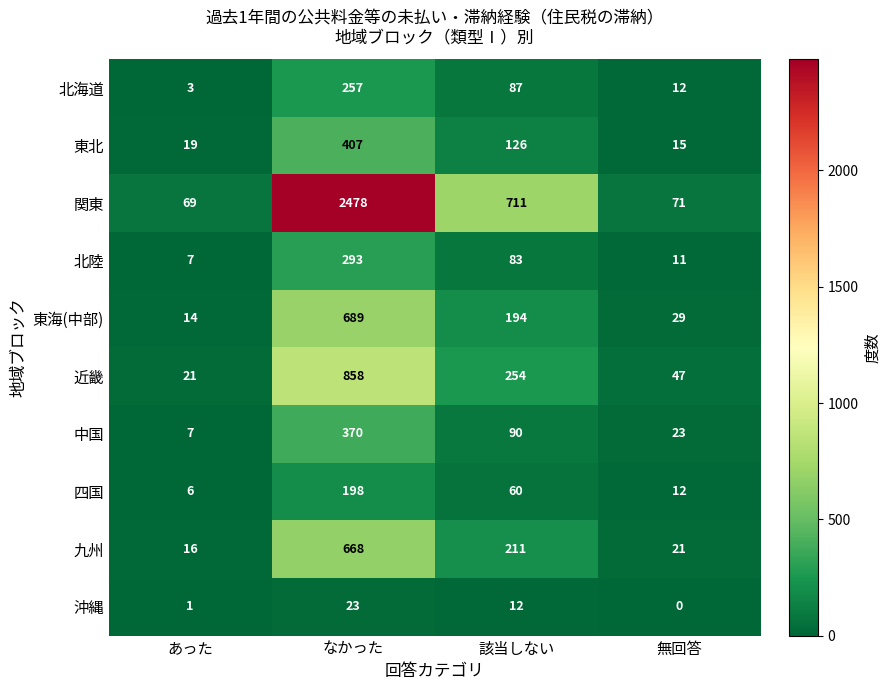

List the labels in order of 近畿 value, largest first.

なかった, 該当しない, 無回答, あった